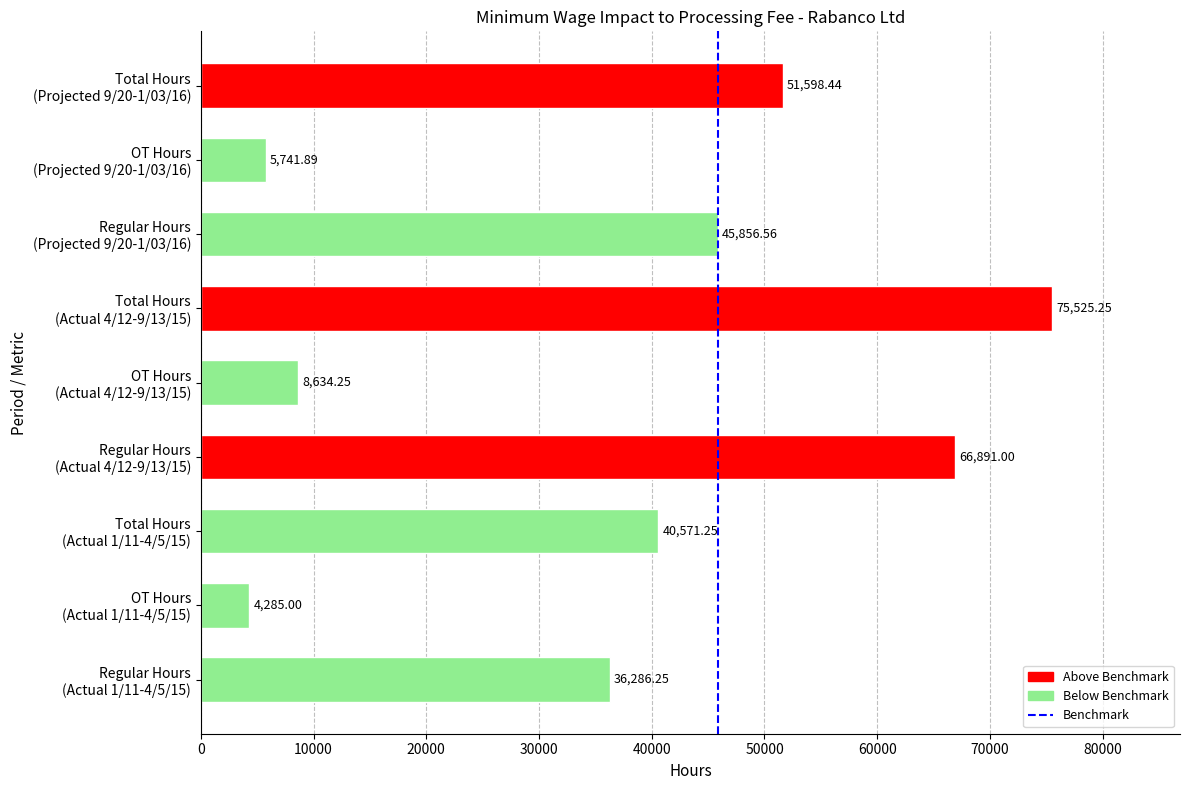

What is the sum of all values?

335389.9